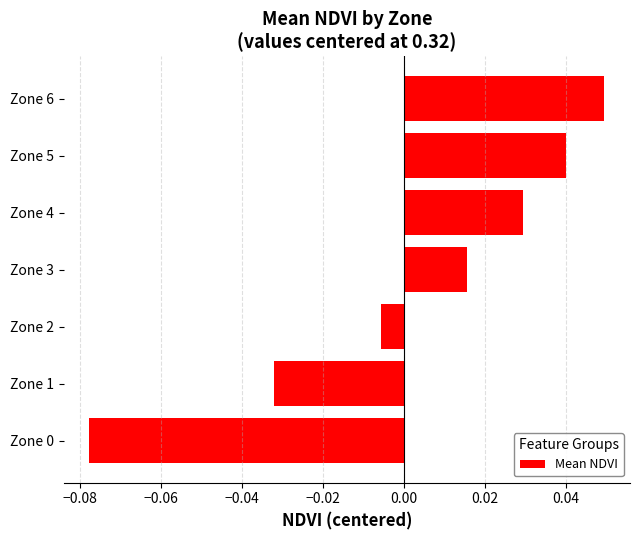

Is it true that the value at Zone 6 is 0.1?

False